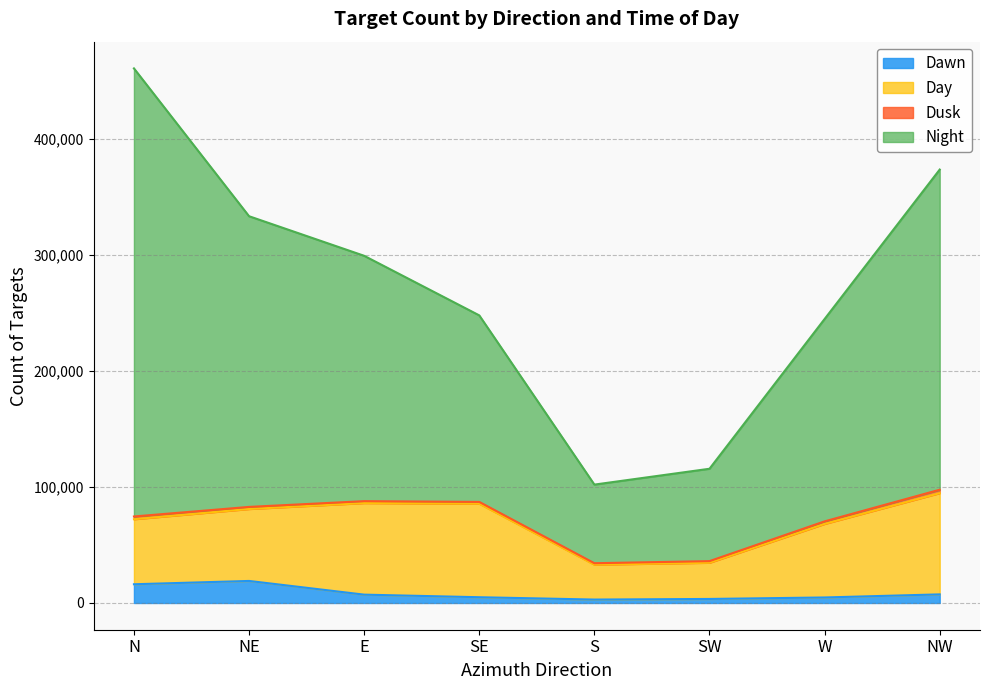

How many lines are shown in the chart?

4